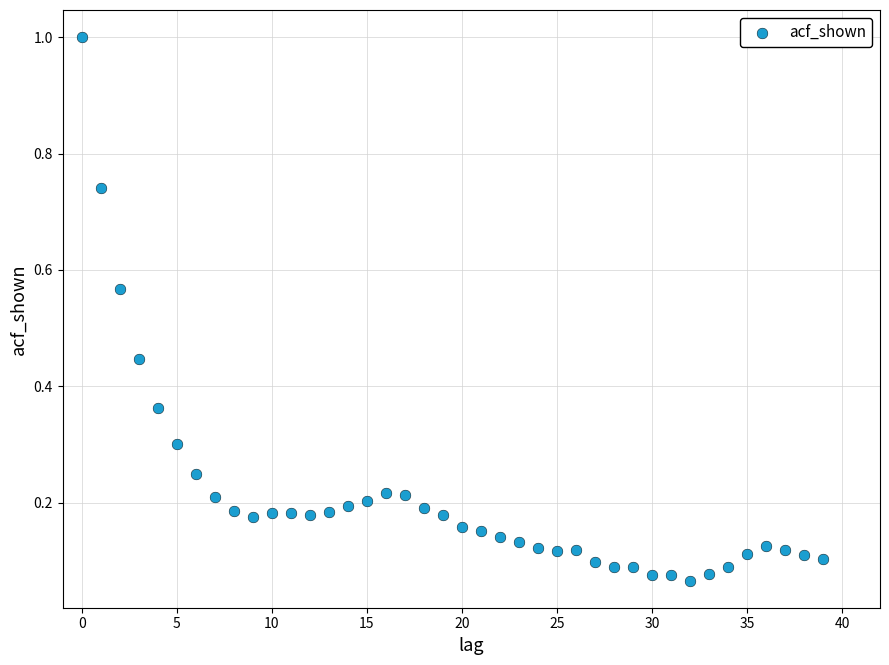

What is the range of Y values (max minus min)?

0.9